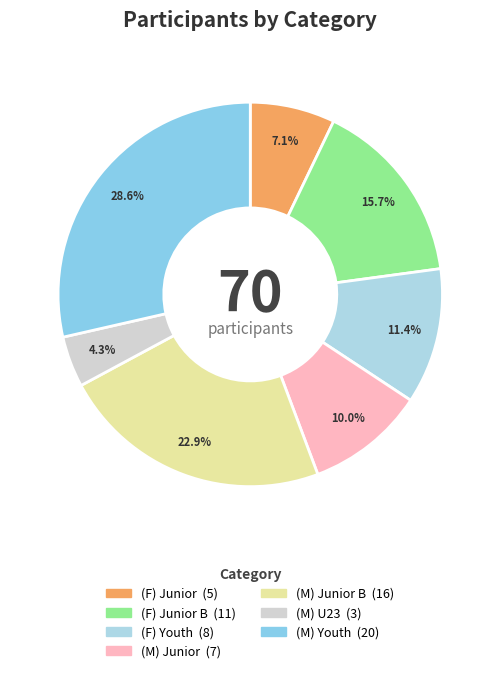

How many slices are in this pie chart?

7